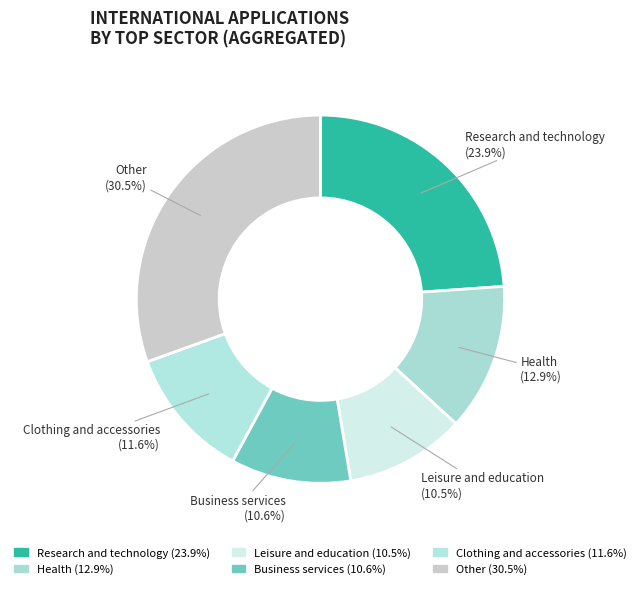

Count the number of slices in the pie.

6